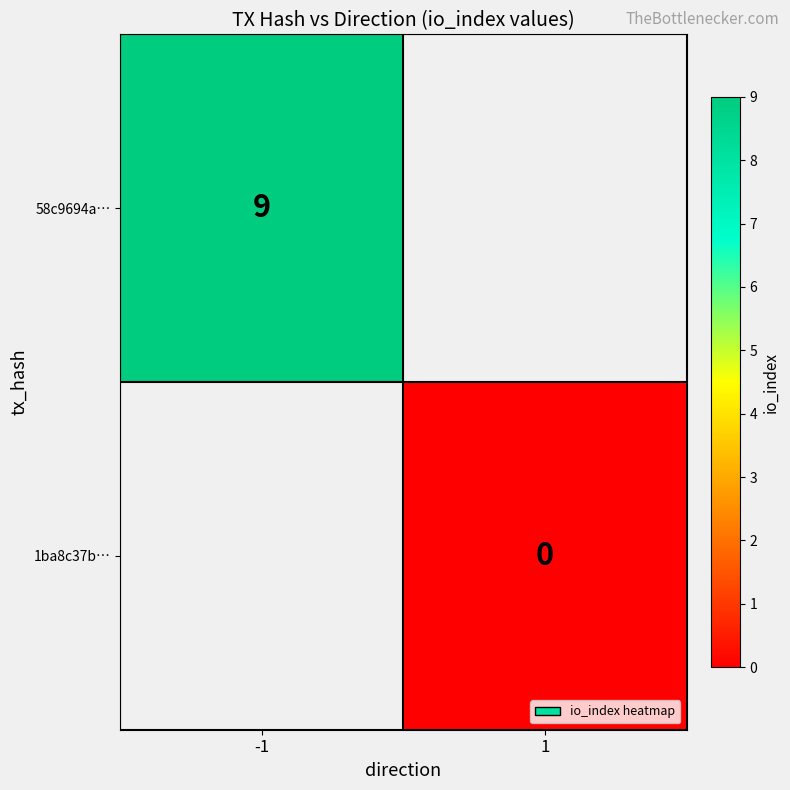

The value of 58c9694a… at -1 is 9. True or false?

True